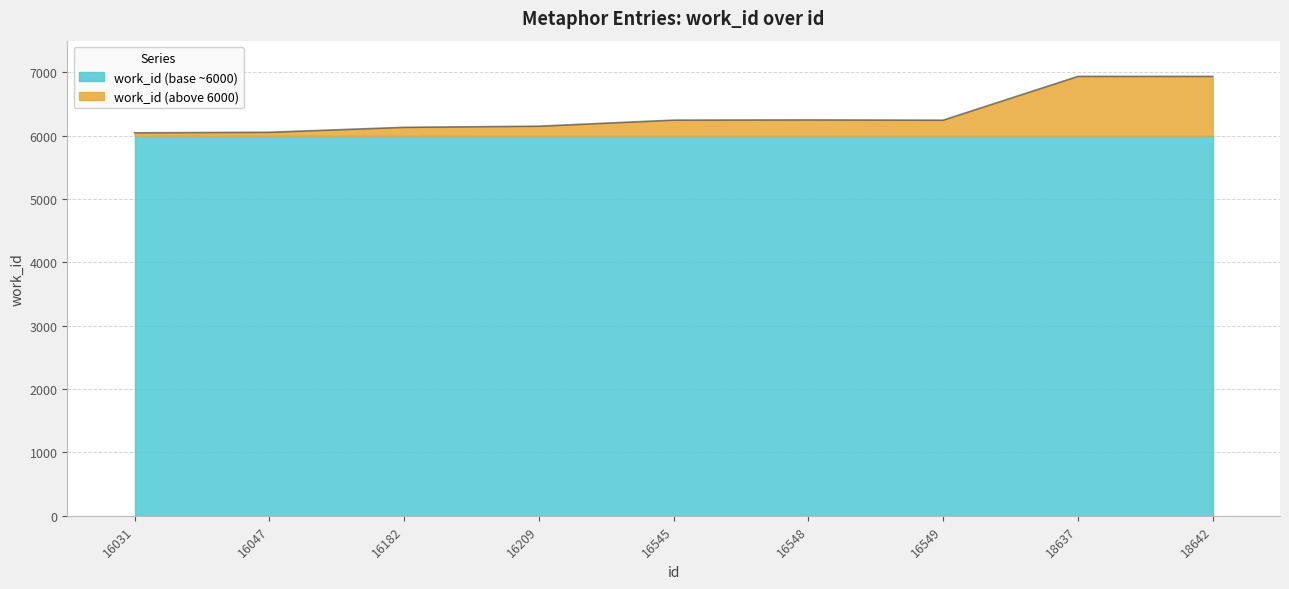

Approximately how many times larger is the value at 18642 compared to 16209?

1.1